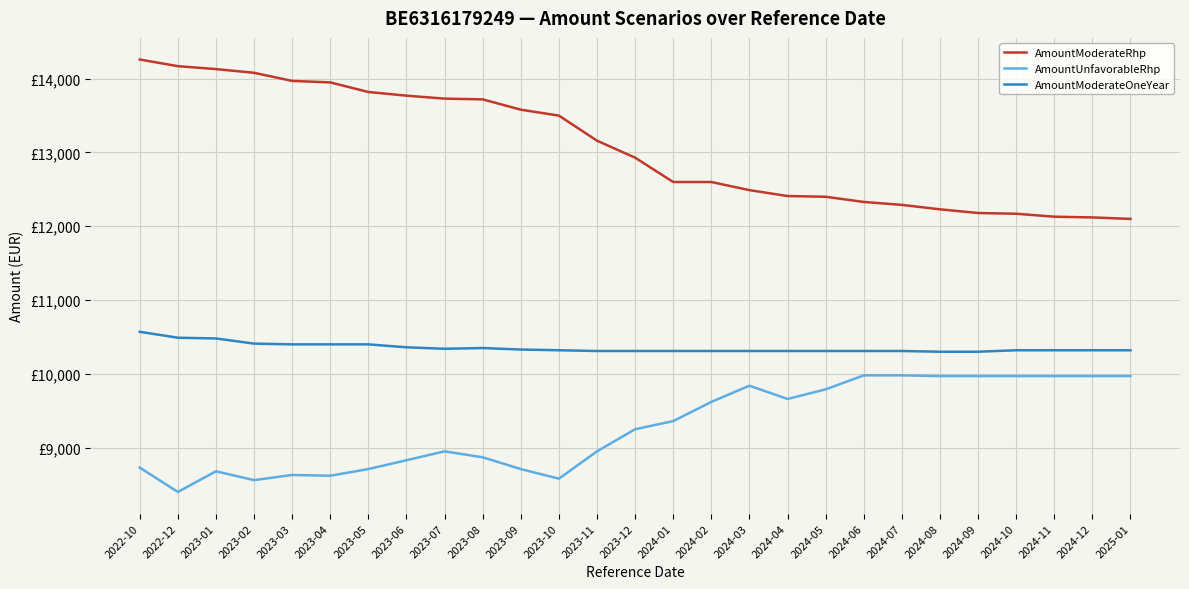

What is the label of the 7th point from the right?

2024-07